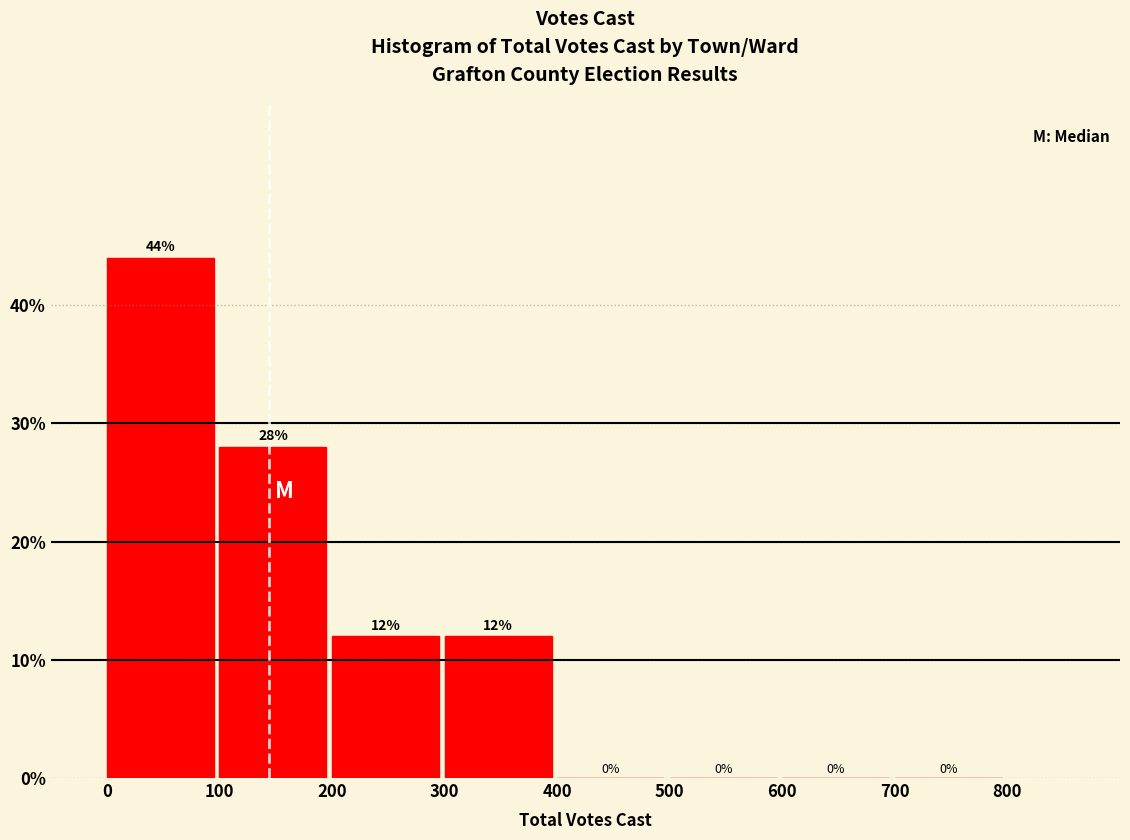

Which range on the x-axis has the tallest bar?

0 to 100